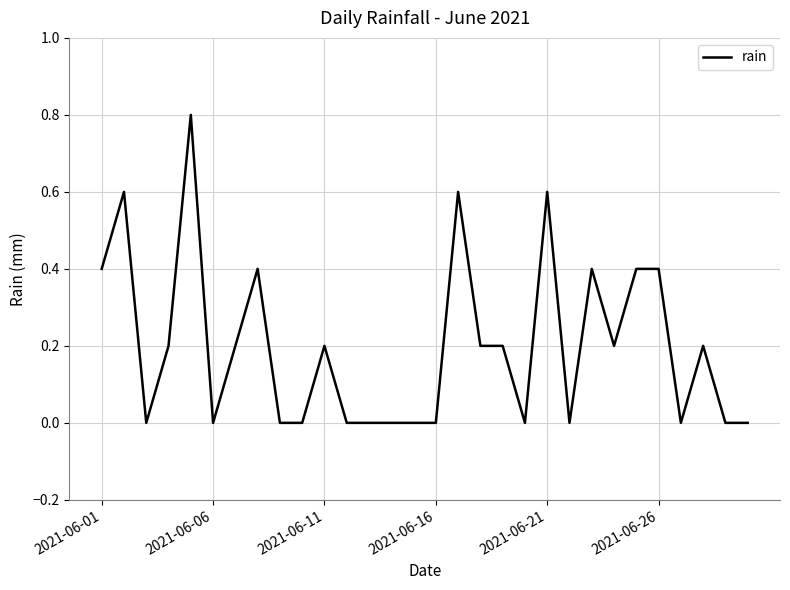

How many series are shown in this chart?

1